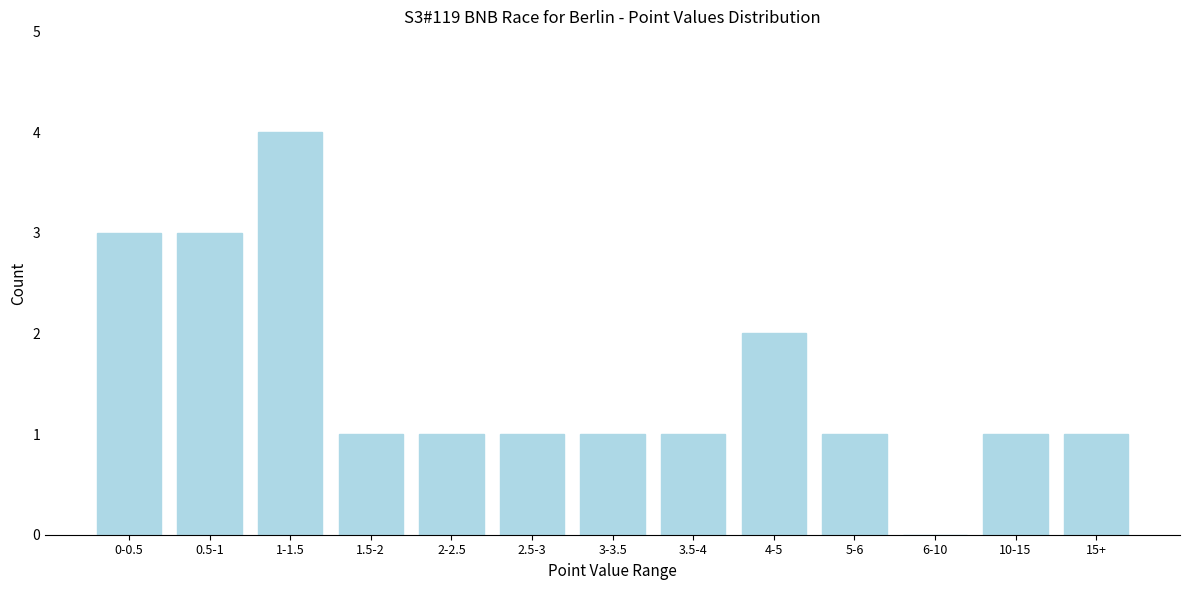

Reading left to right, what are all the values shown in this chart?

0-0.5=3	0.5-1=3	1-1.5=4	1.5-2=1	2-2.5=1	2.5-3=1	3-3.5=1	3.5-4=1	4-5=2	5-6=1	6-10=0	10-15=1	15+=1